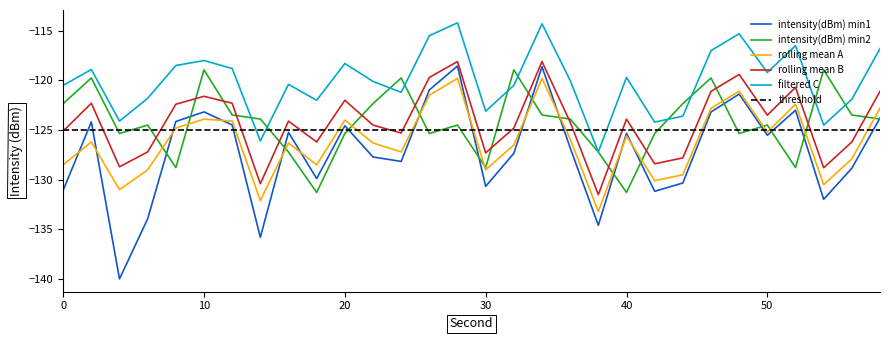

List the labels in order of rolling mean B value, smallest first.

38, 14, 54, 4, 42, 44, 30, 6, 18, 56, 24, 0, 32, 22, 36, 16, 40, 50, 8, 2, 12, 20, 10, 46, 58, 52, 26, 48, 28, 34